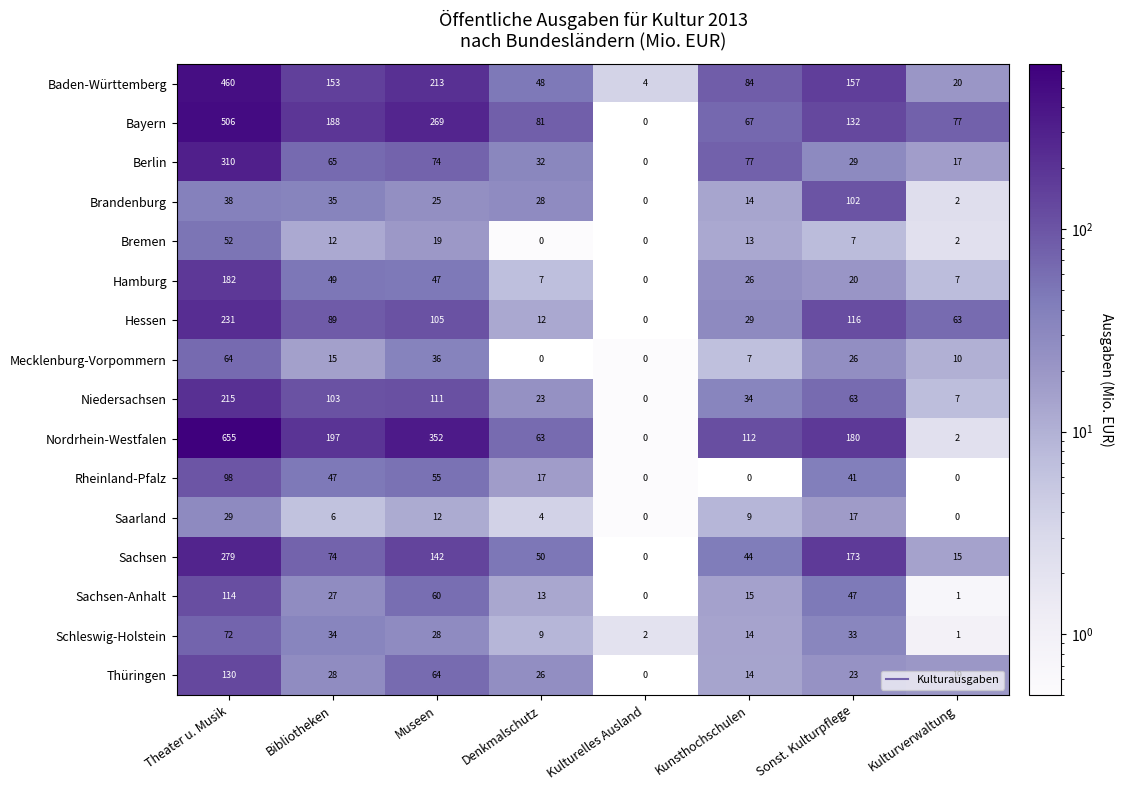

What is the maximum value shown in the chart?

655